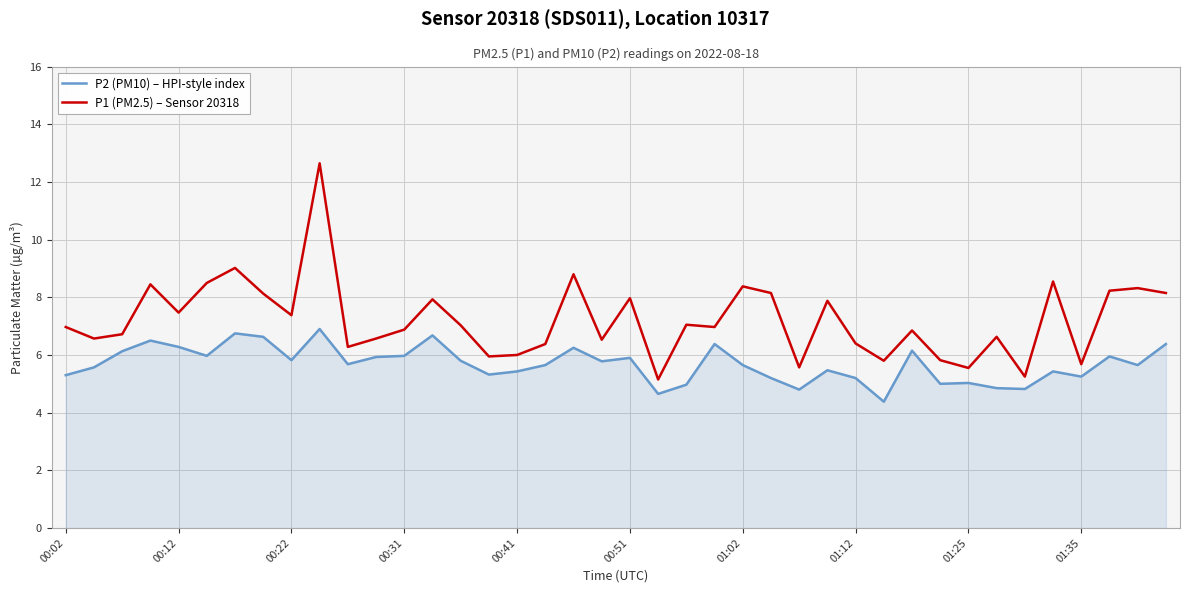

Which series has the largest total across all categories?

P1 (PM2.5) – Sensor 20318